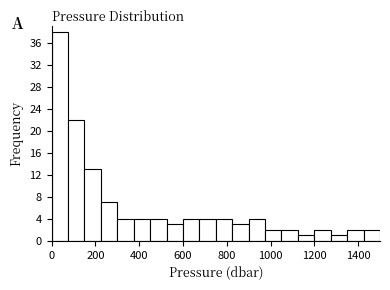

Read against the x-axis, roughly where is the centre of the tallest bar?

40